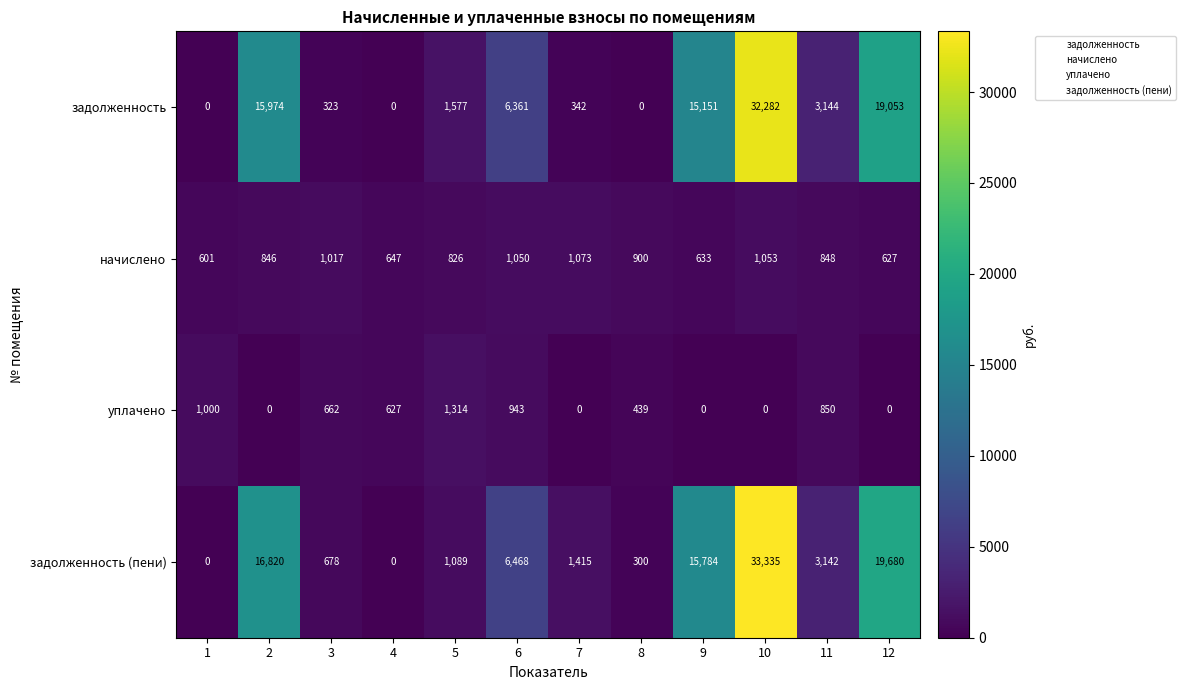

What is the spread (max minus min) of values at 2?

16820